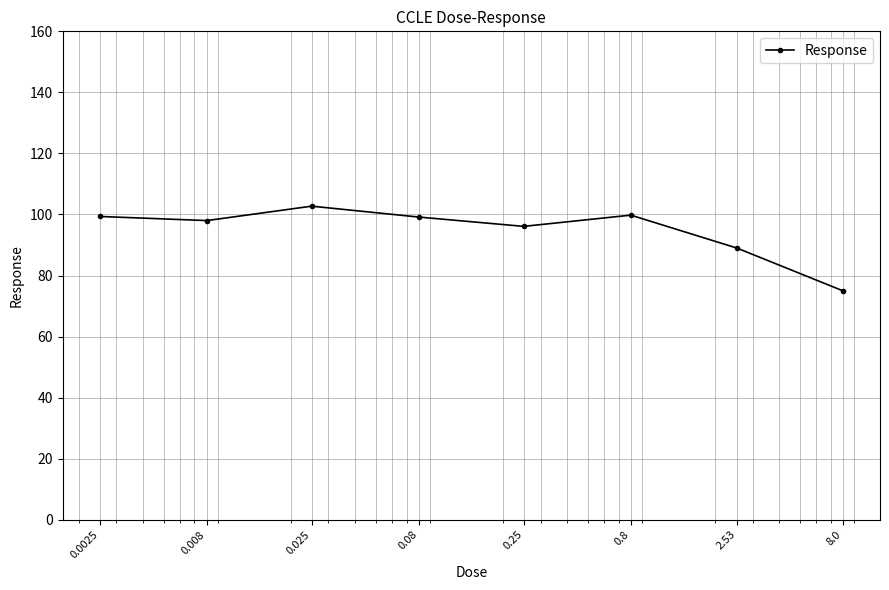

What is the minimum value shown in the chart?

75.0